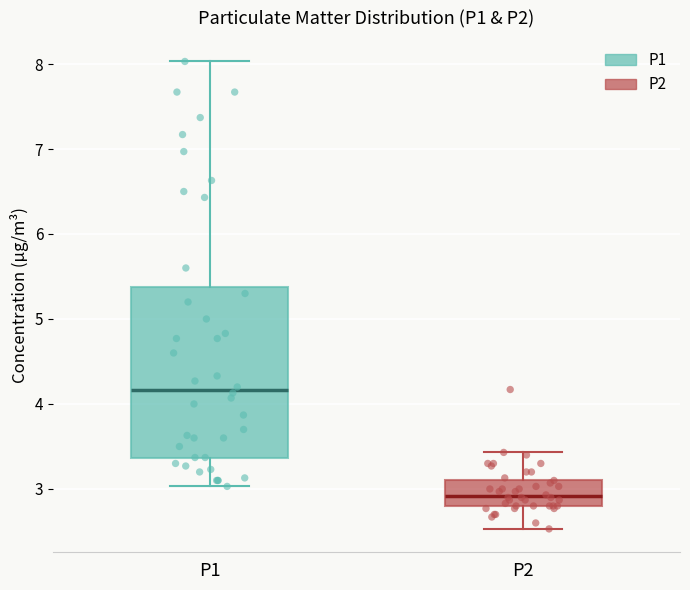

Which box's median line is the highest?

P1